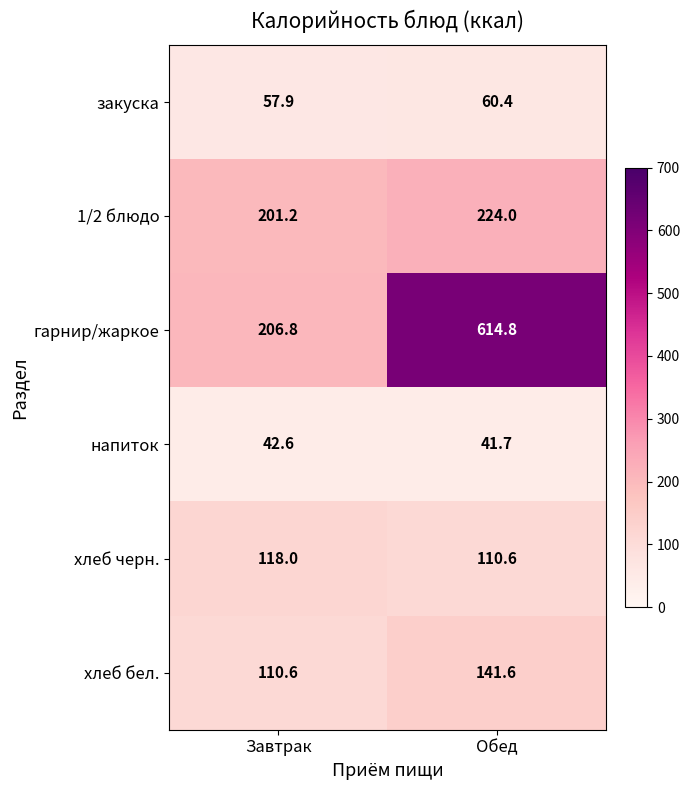

Which series has the largest total across all categories?

гарнир/жаркое